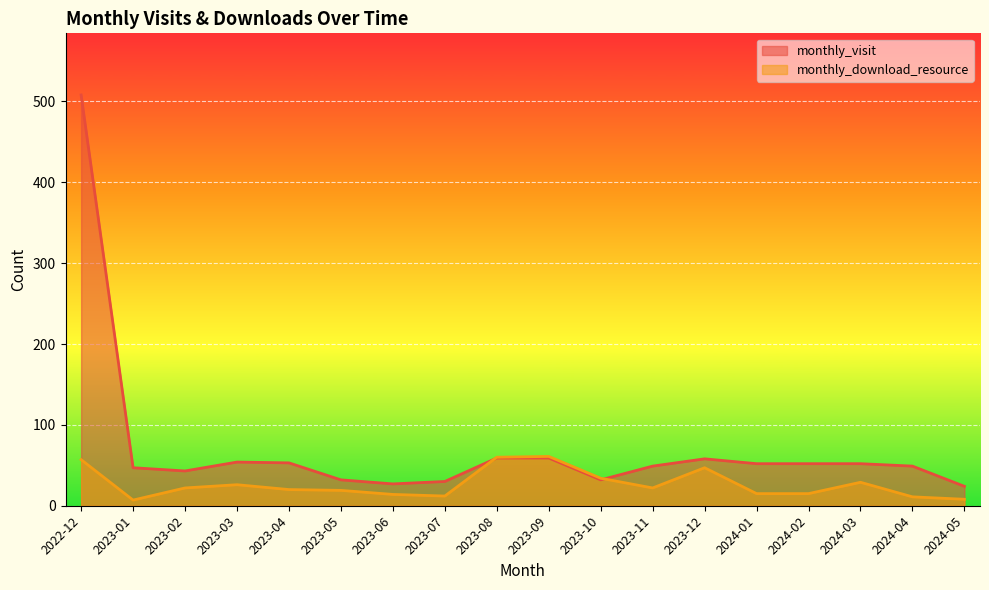

What are all the series names shown in the legend?

monthly_visit, monthly_download_resource